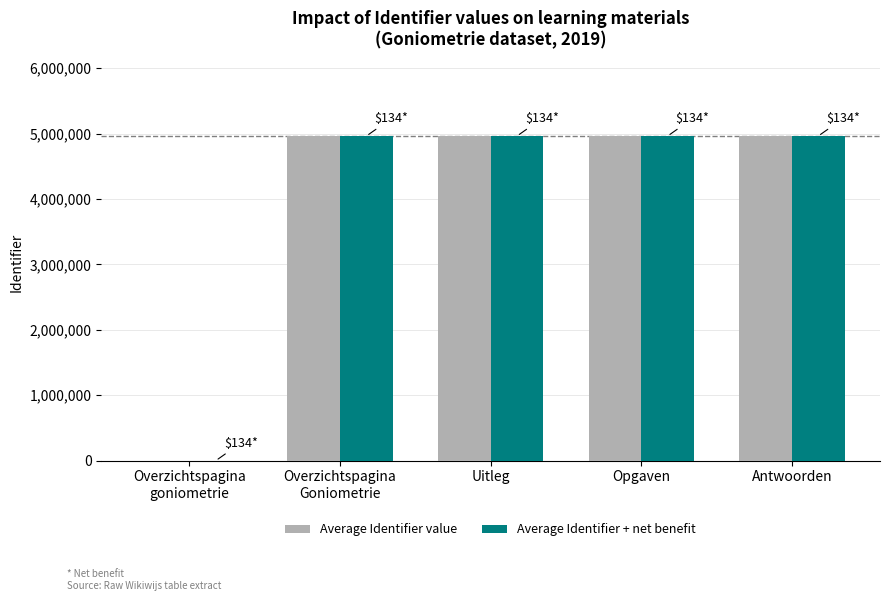

What is the spread (max minus min) of values at Overzichtspagina
goniometrie?

134